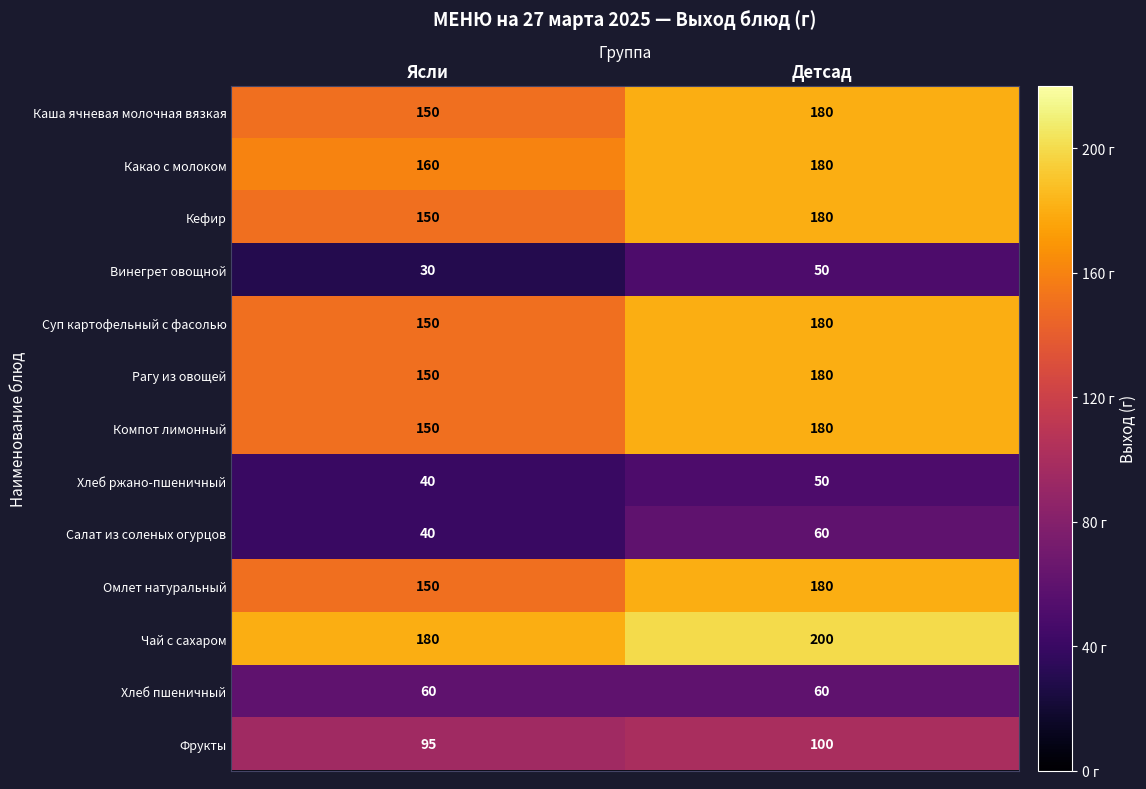

Which series has the largest total across all categories?

Чай с сахаром